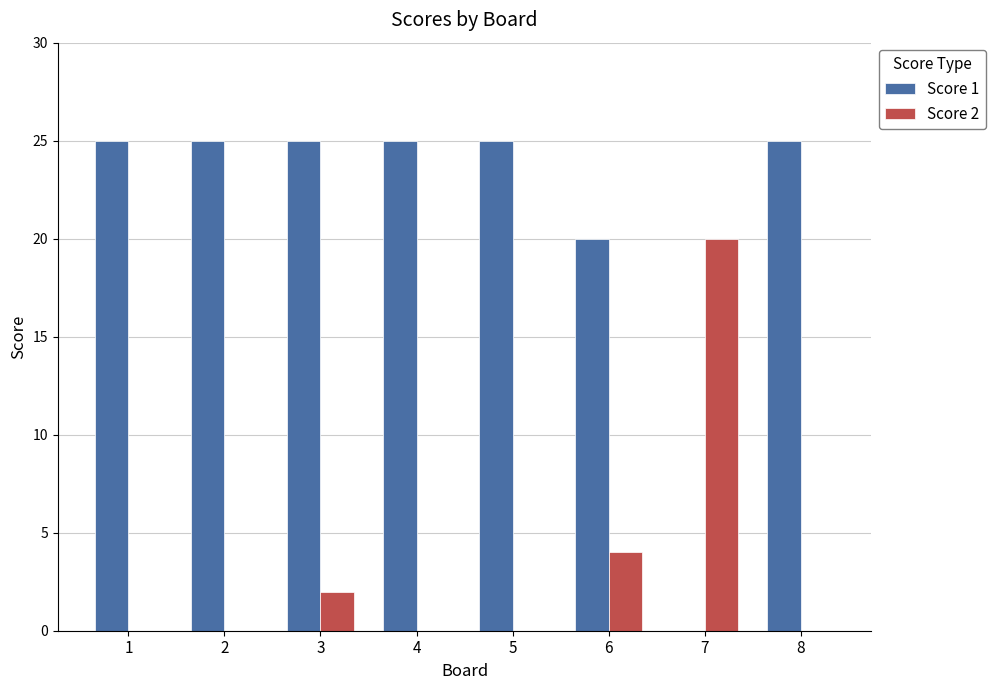

What is the sum of all Score 1 values?

170